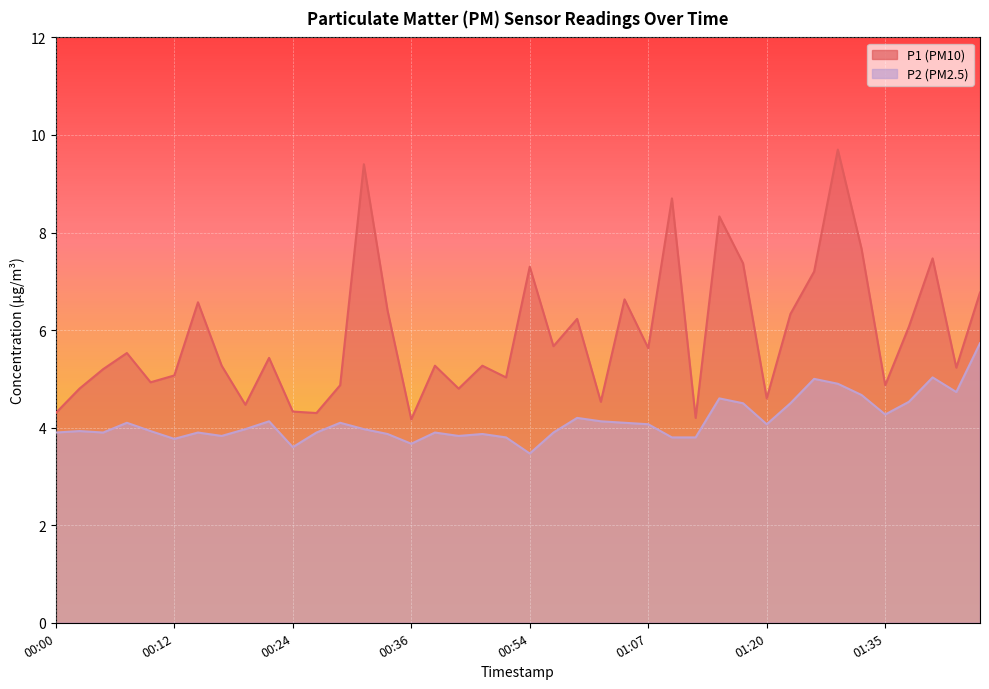

Count the number of categories in the chart.

40